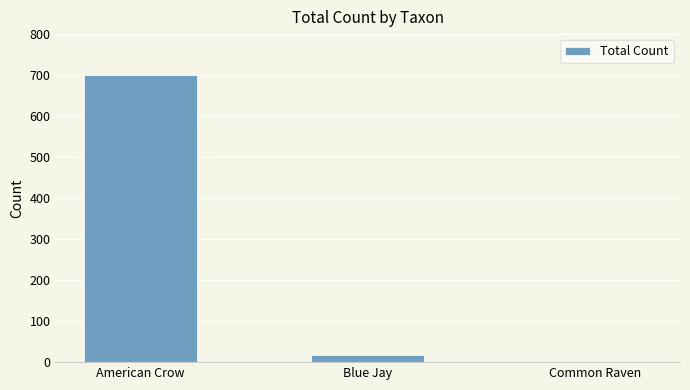

What is the greatest value displayed?

701